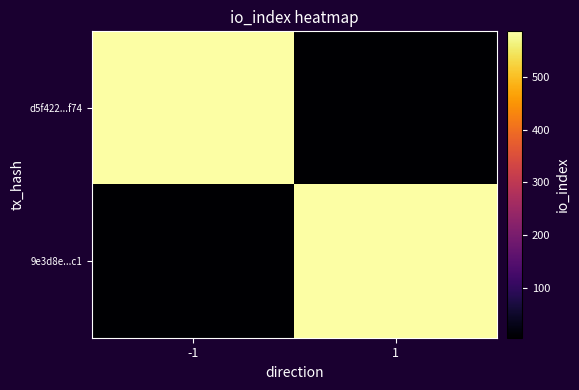

Which has a higher value, -1 or 1?

-1